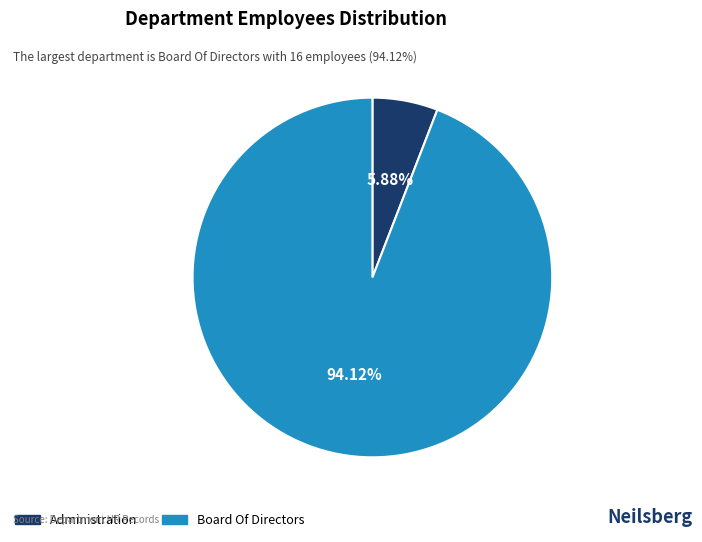

The Board Of Directors slice represents 94% of the pie. True or false?

True